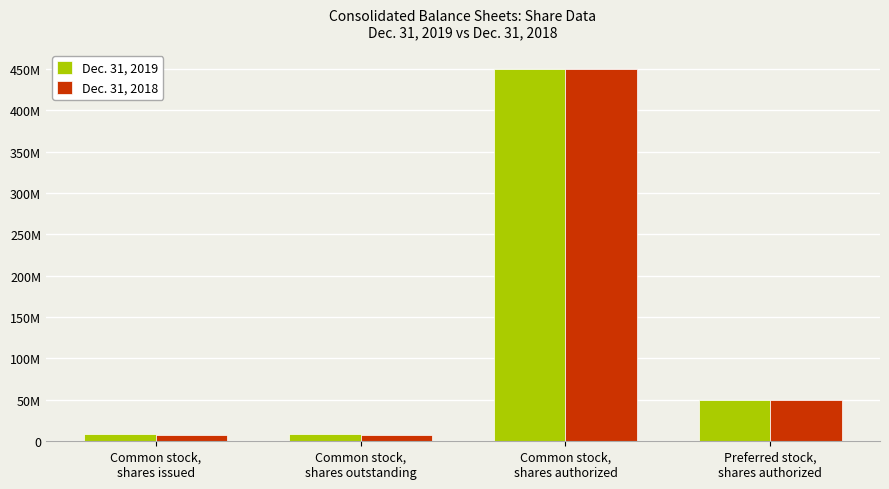

What is the sum of all Dec. 31, 2019 values?

518660594